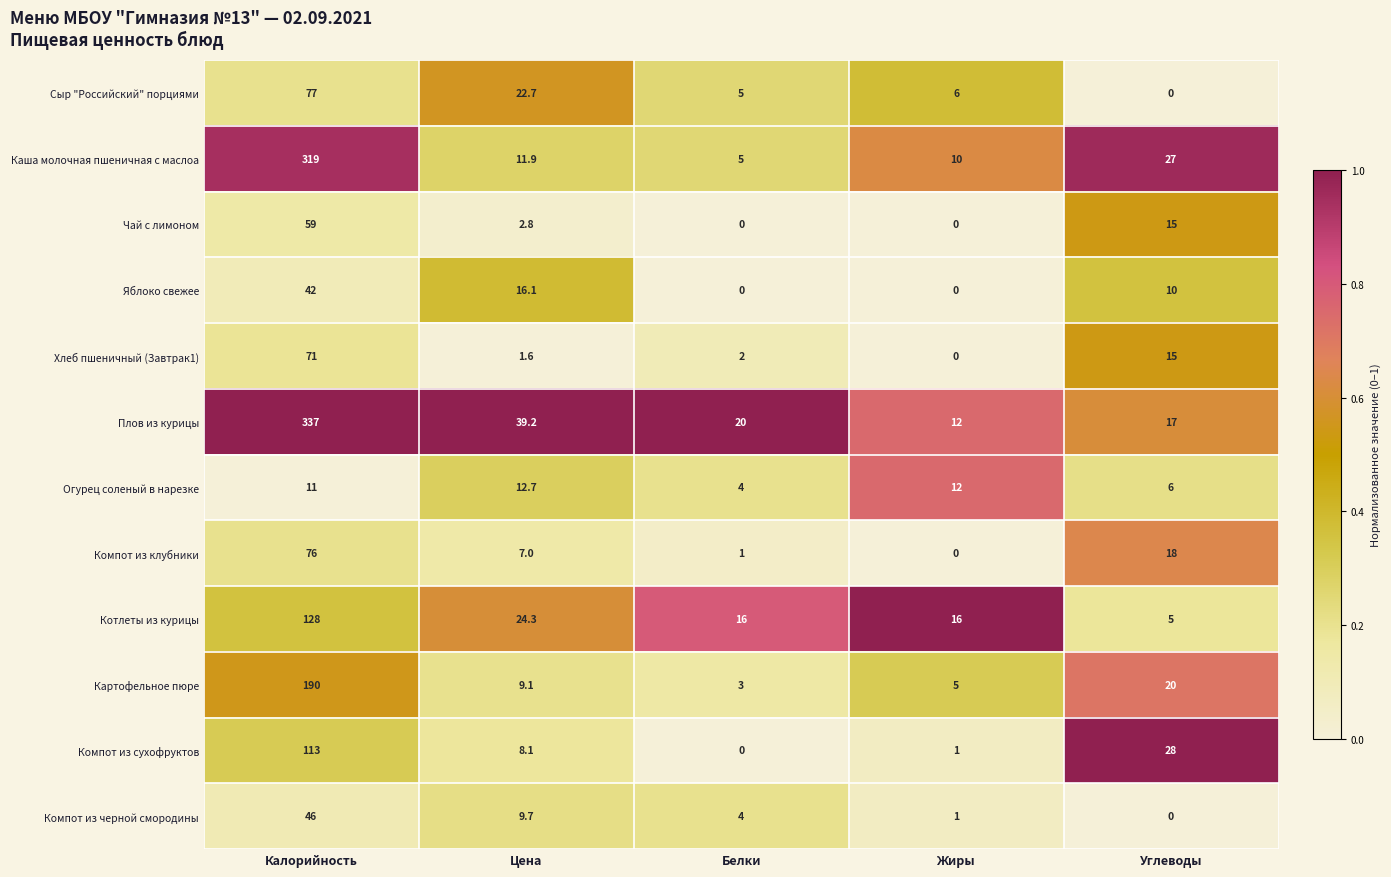

How many distinct data groups are displayed?

12